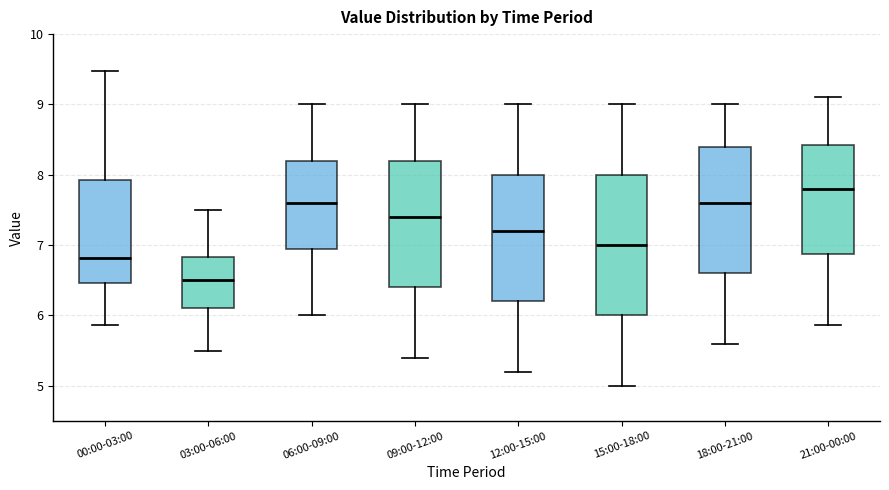

Comparing the boxes themselves (not the whiskers), which one is the tallest?

15:00-18:00